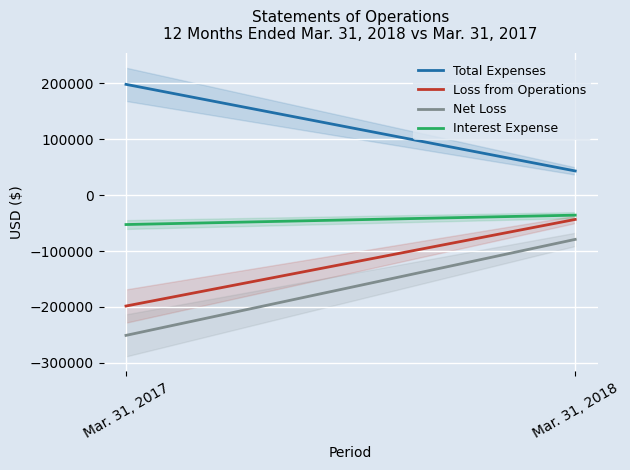

What is the sum of all Total Expenses values?

241877